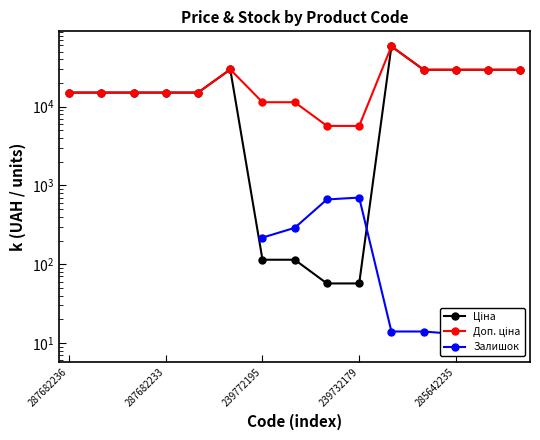

What is the difference between the Ціна values at 8 and 287682236?

15063.0